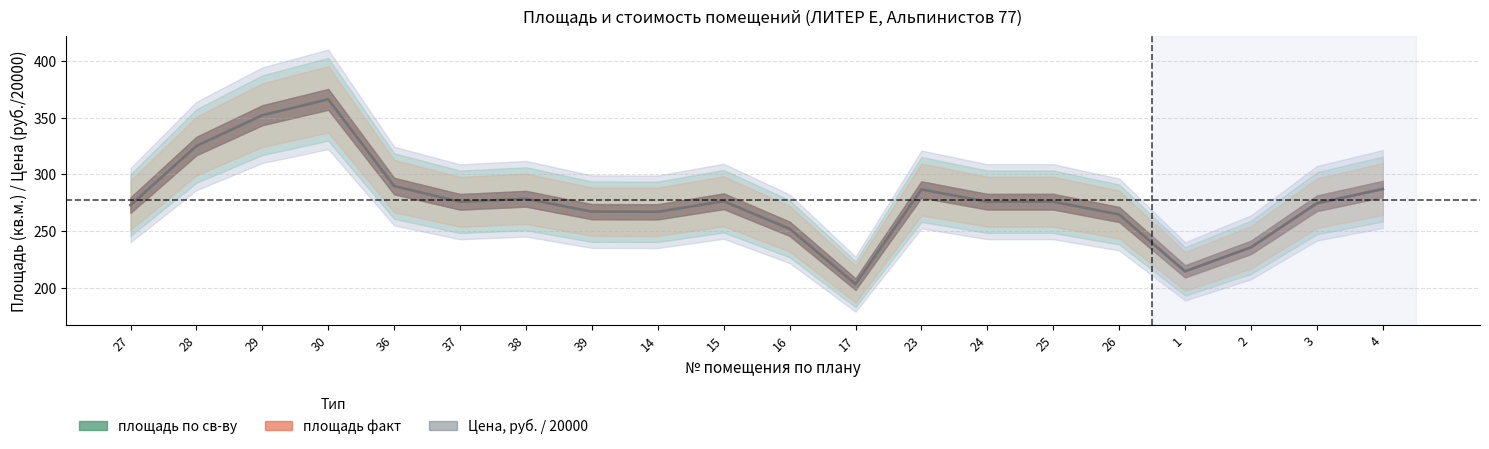

At how many categories does at least one series exceed 281?

6